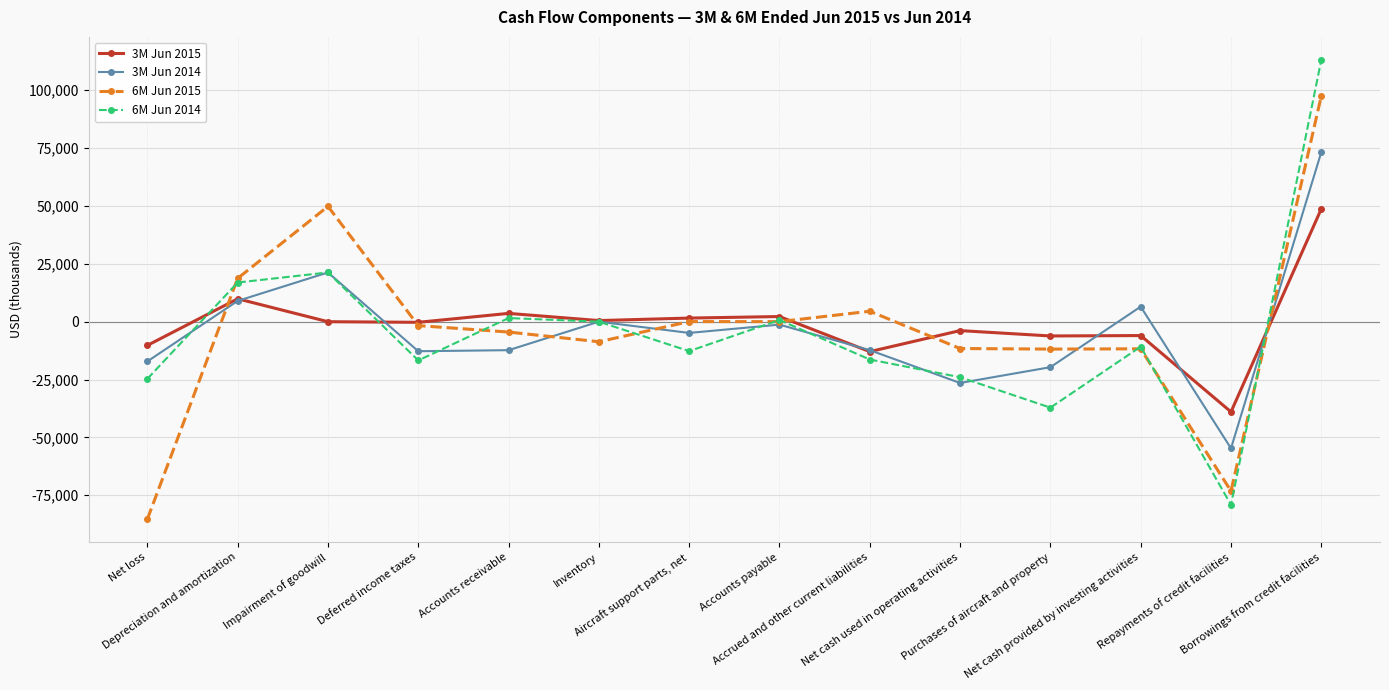

Which series has the largest range (max minus min)?

6M Jun 2014